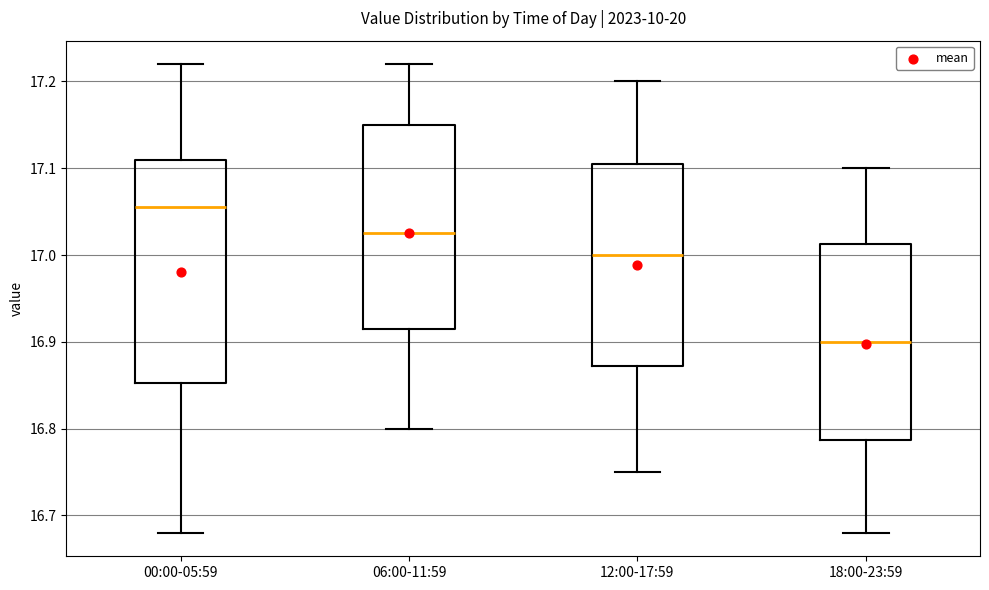

Comparing the boxes themselves (not the whiskers), which one is the tallest?

00:00-05:59